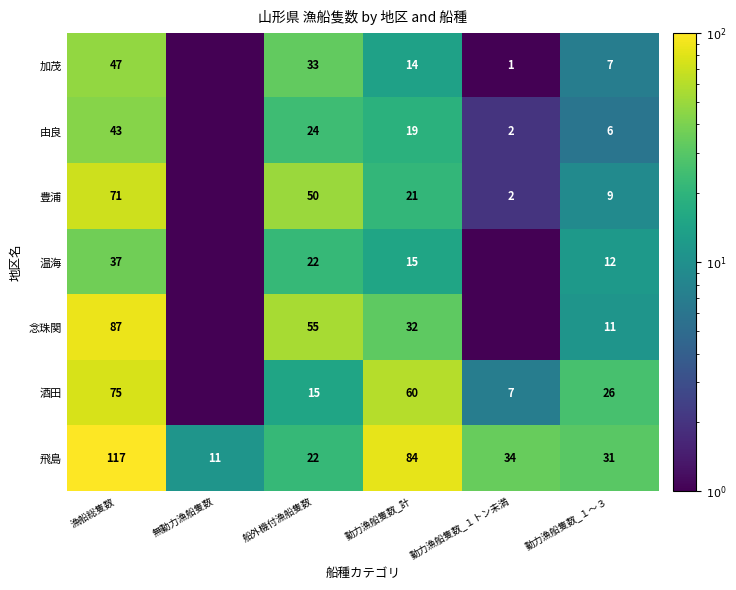

Where does the 飛島 series first go above 34?

漁船総隻数